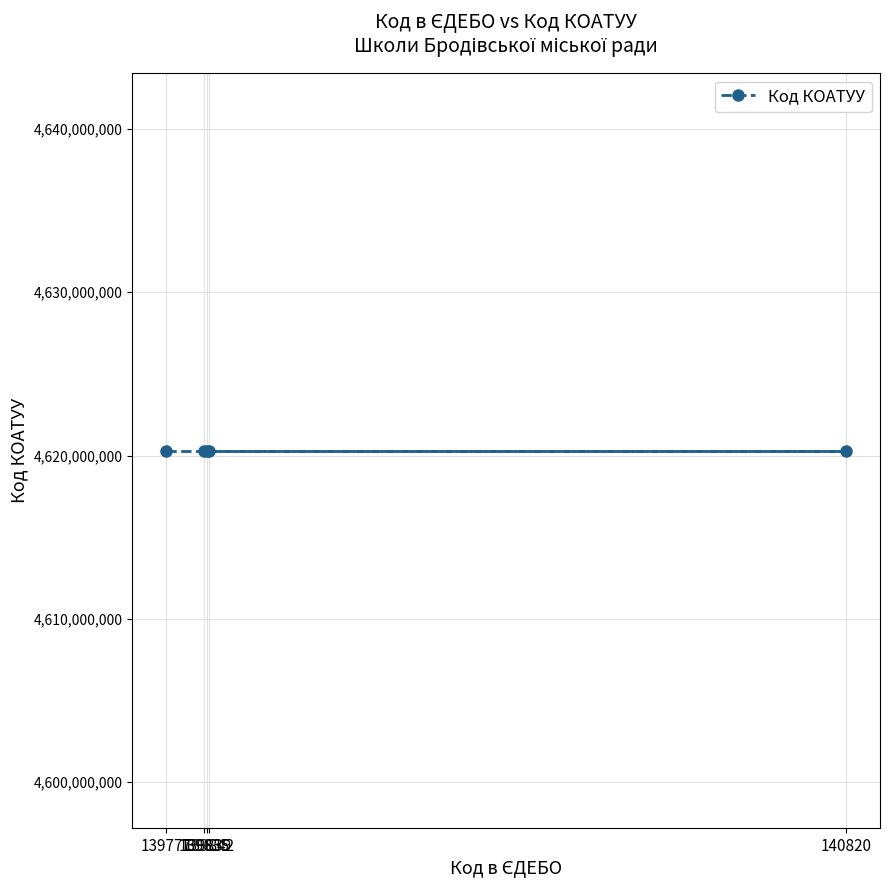

How many points are lower than both their immediate neighbors (excluding endpoints)?

1